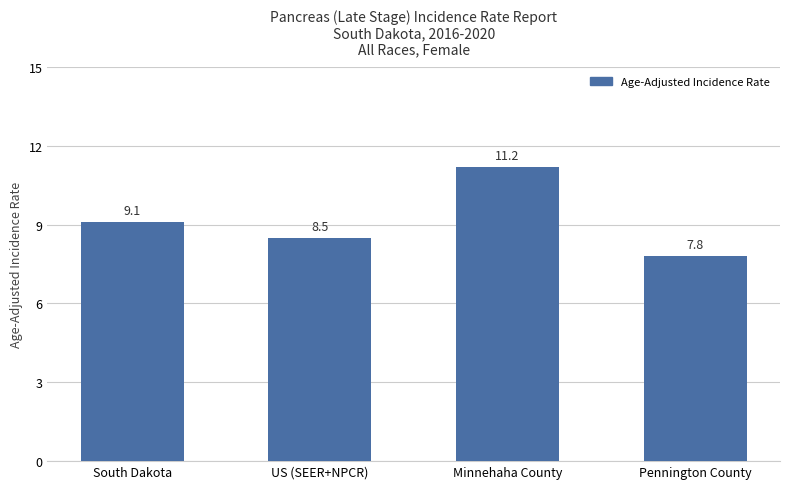

What is the value of the 3rd bar from the left?

11.2